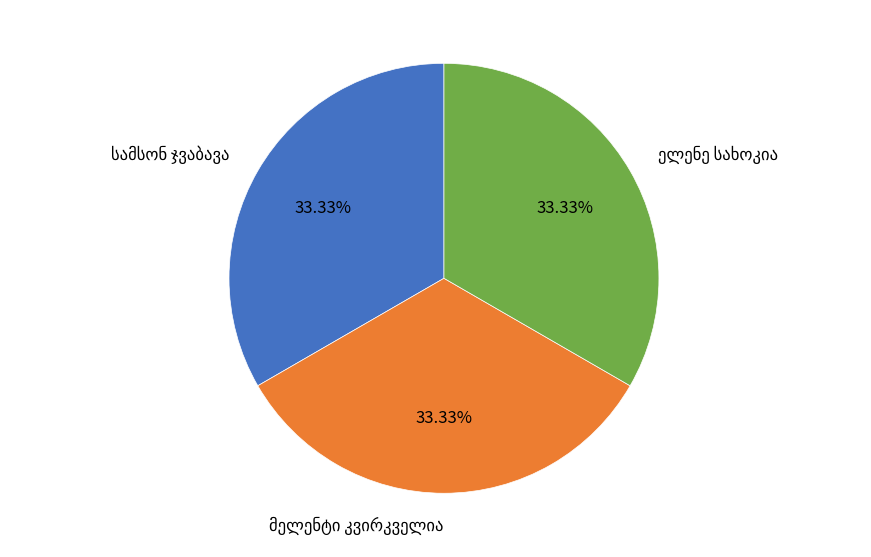

Count the number of slices in the pie.

3